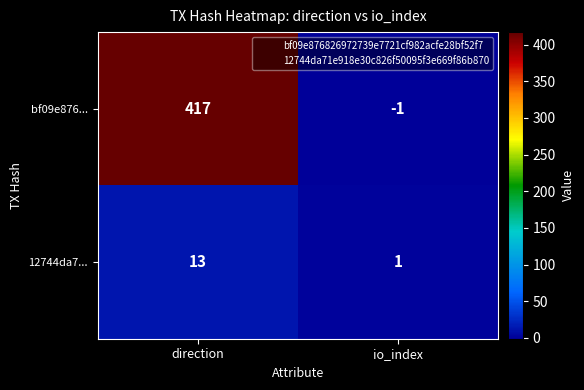

Reading left to right, extract all data points from this chart.

bf09e876...: direction=417	io_index=-1
12744da7...: direction=13	io_index=1